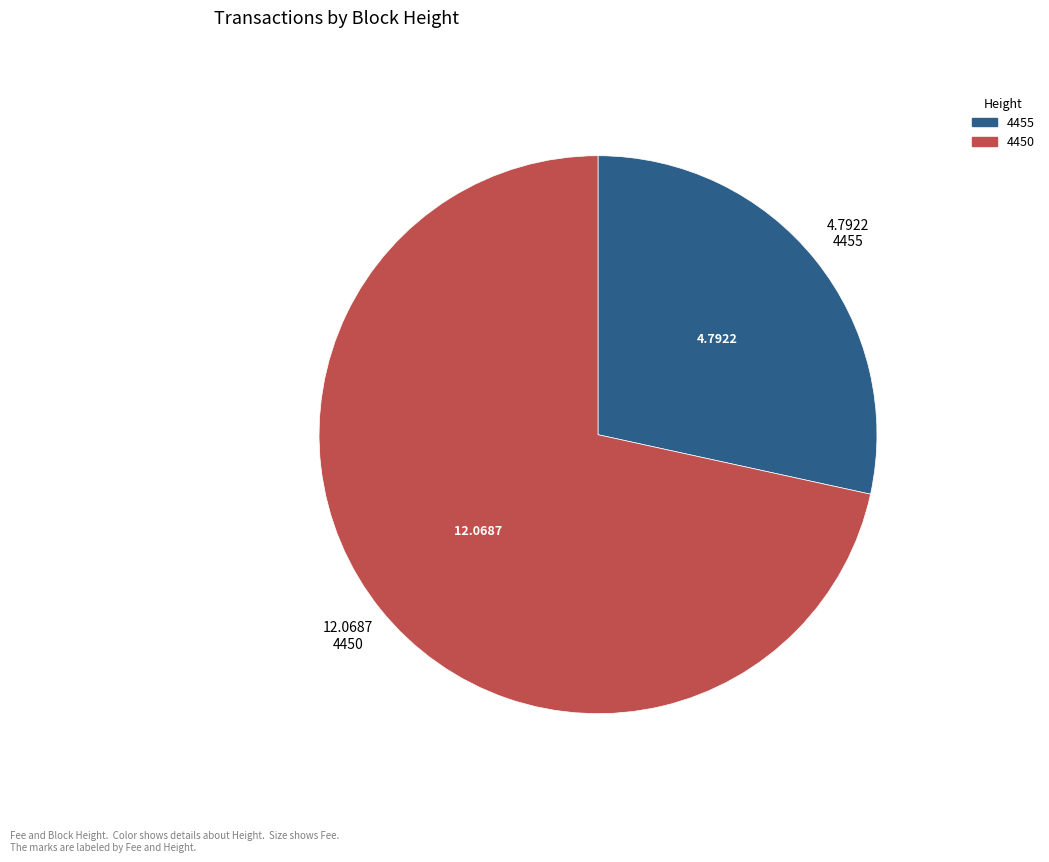

Is the sum of 4450 and 4455 greater than half?

Yes